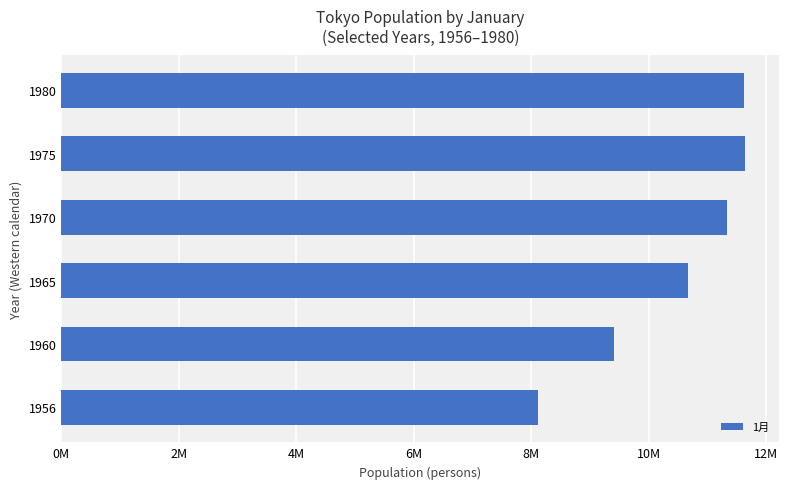

Are the bars horizontal?

Yes